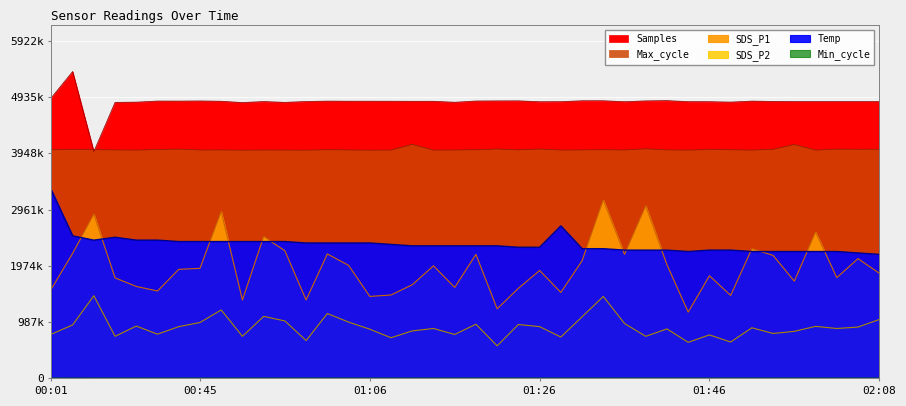

How many lines are shown in the chart?

6